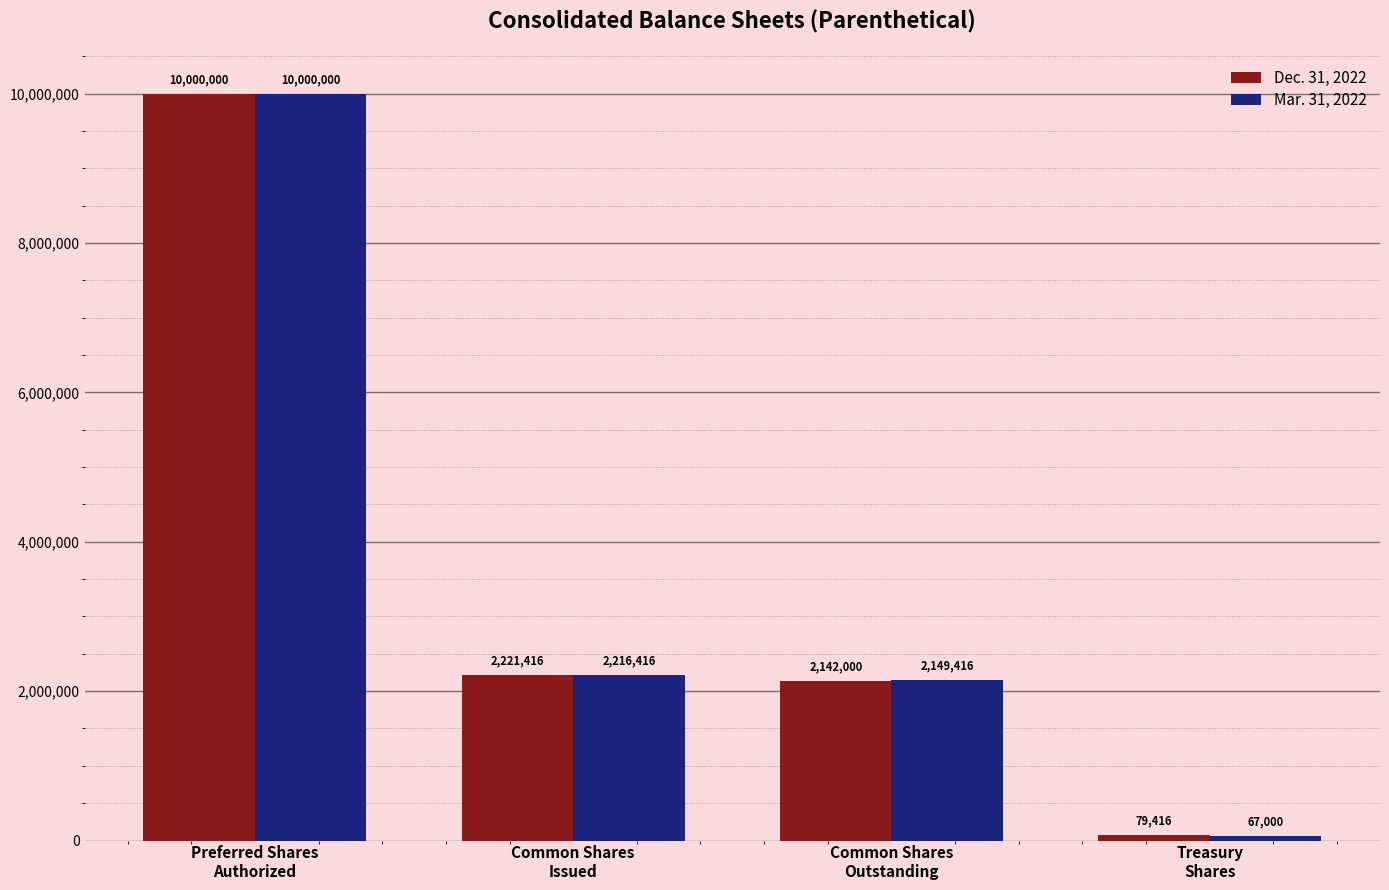

At Common Shares
Issued, list the series in order from smallest to largest.

Mar. 31, 2022, Dec. 31, 2022